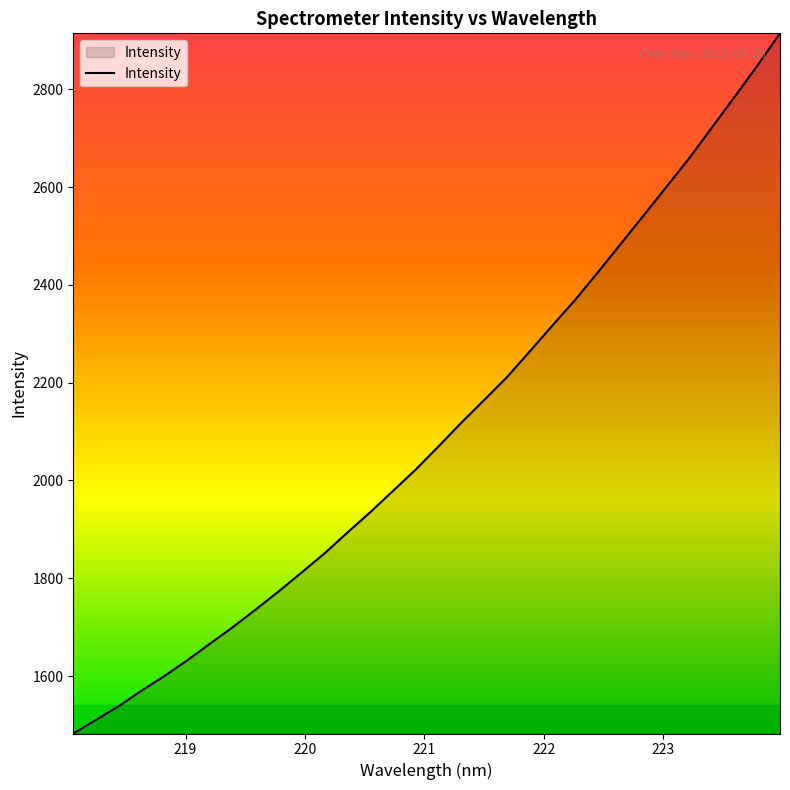

Reading left to right, transcribe all the data shown in this chart.

1482.4	1510.4	1538.5	1570.3	1600.2	1632.2	1666.5	1700.3	1736.2	1773.0	1811.4	1850.4	1892.9	1934.4	1978.1	2021.9	2069.2	2117.7	2164.0	2210.7	2263.4	2316.6	2369.2	2425.7	2483.6	2541.6	2599.9	2658.5	2721.4	2784.5	2848.4	2914.8